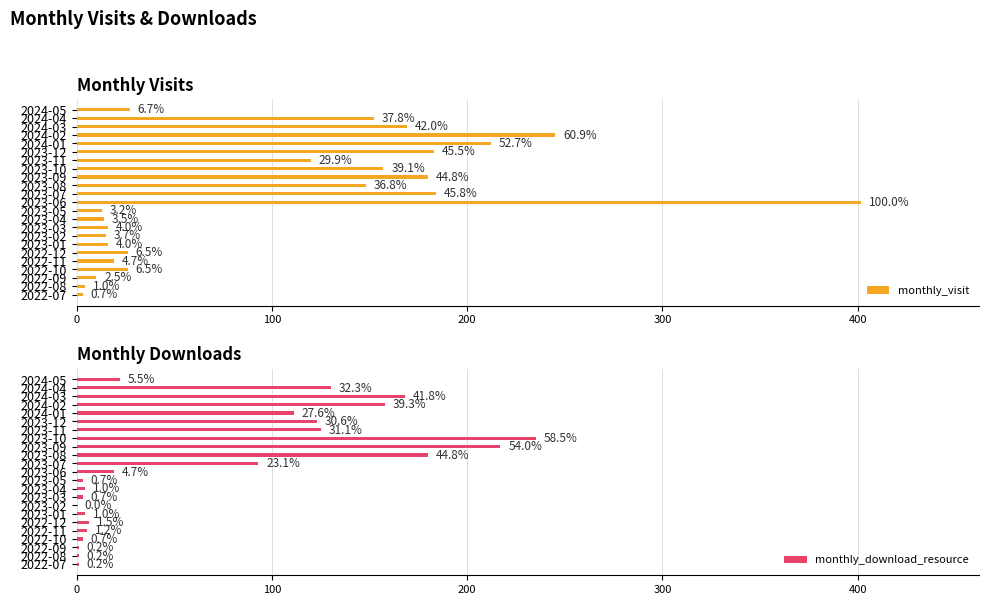

How many bars are there in total?

46